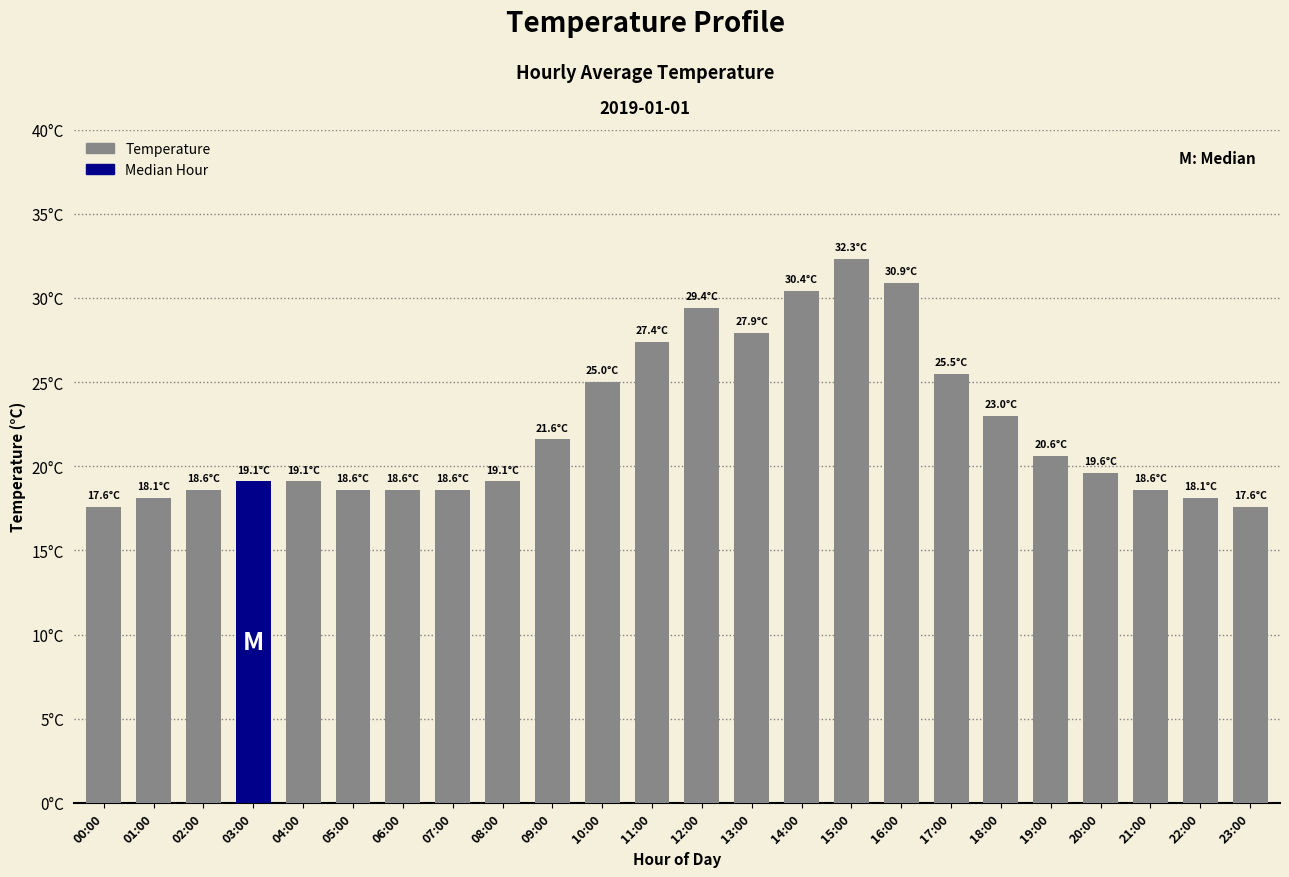

True or false: the data shows 14.9 at 12:00.

False